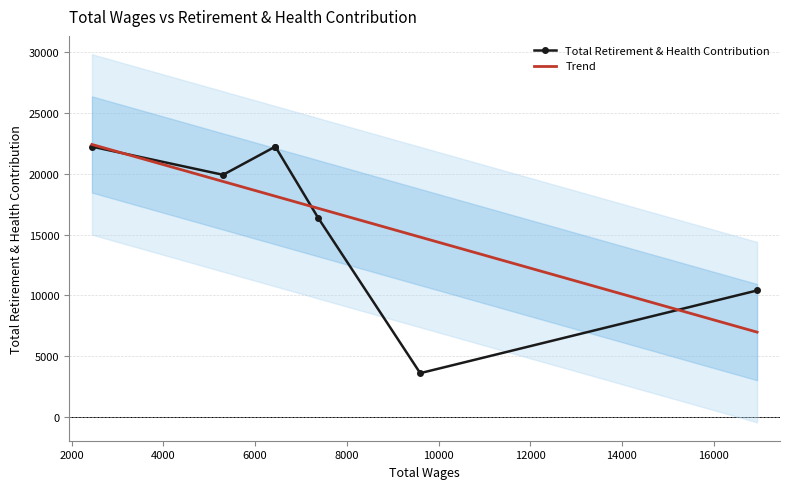

The chart shows a value of 9331 at 6440.0. True or false?

False